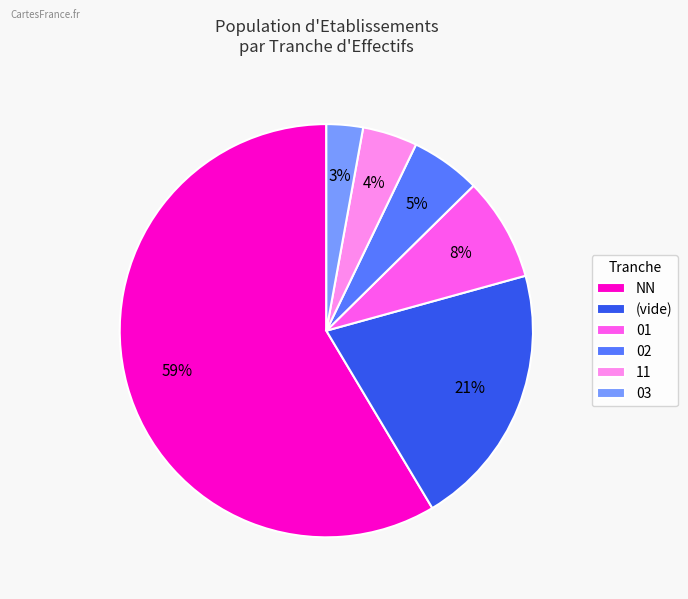

To the nearest percent, what is the difference between the largest and smallest slice percentages?

56%